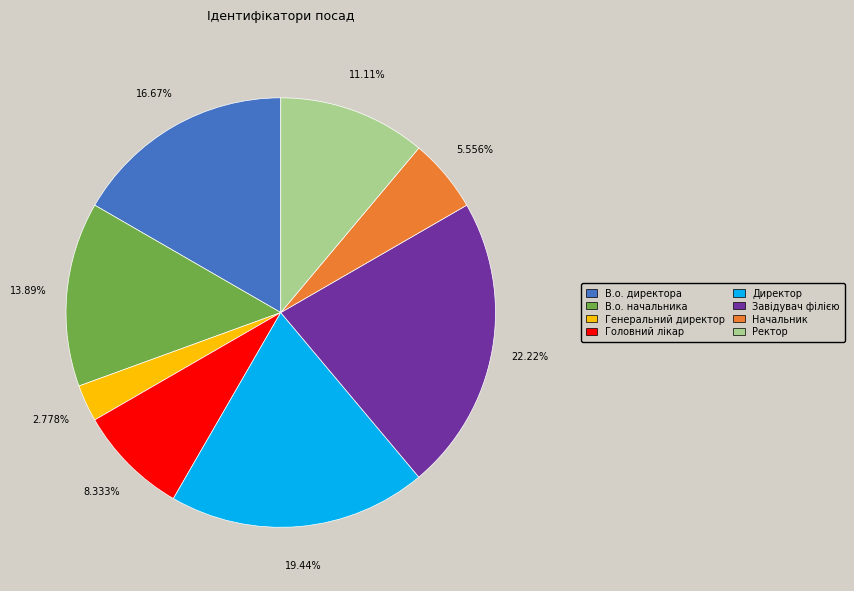

Which category has the biggest portion of the pie?

Завідувач філією